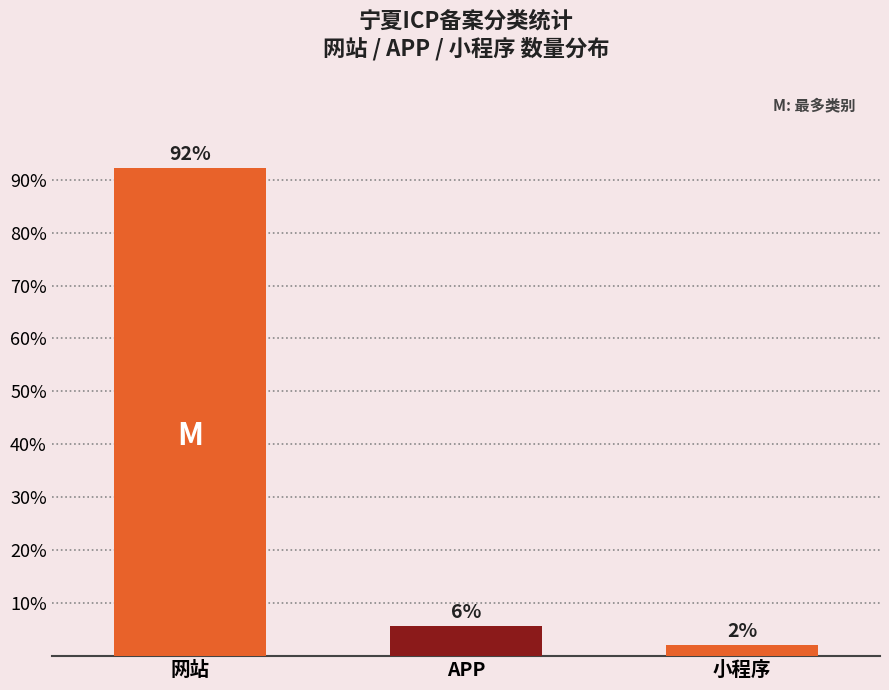

The chart shows a value of 5.7 at APP. True or false?

True